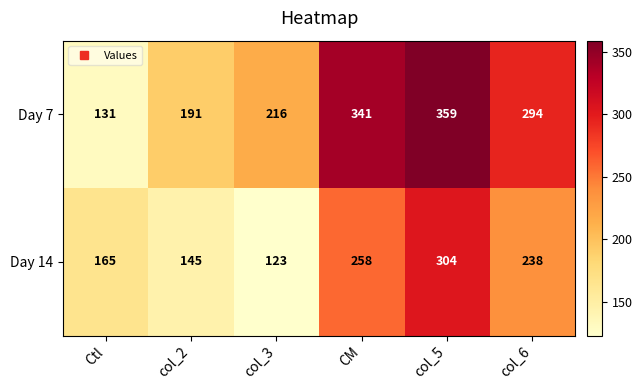

At how many categories does at least one series exceed 332?

2